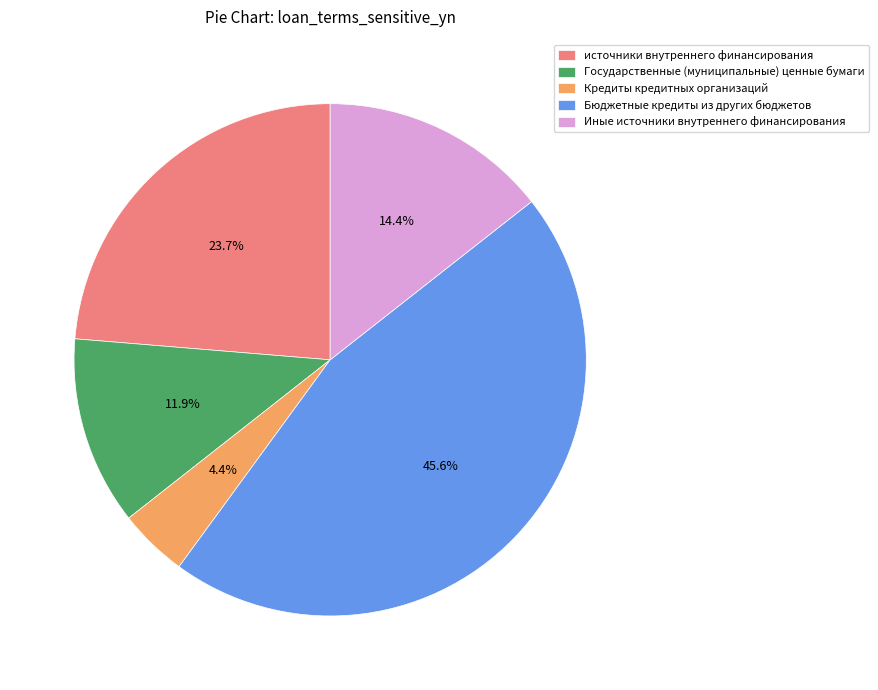

How many slices are in this pie chart?

5